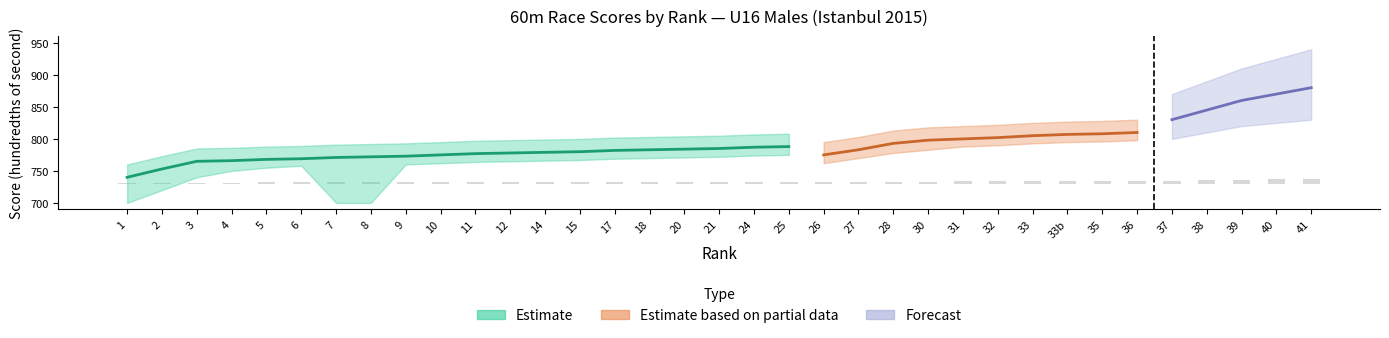

What is the approximate value of Score_high at 25?

808